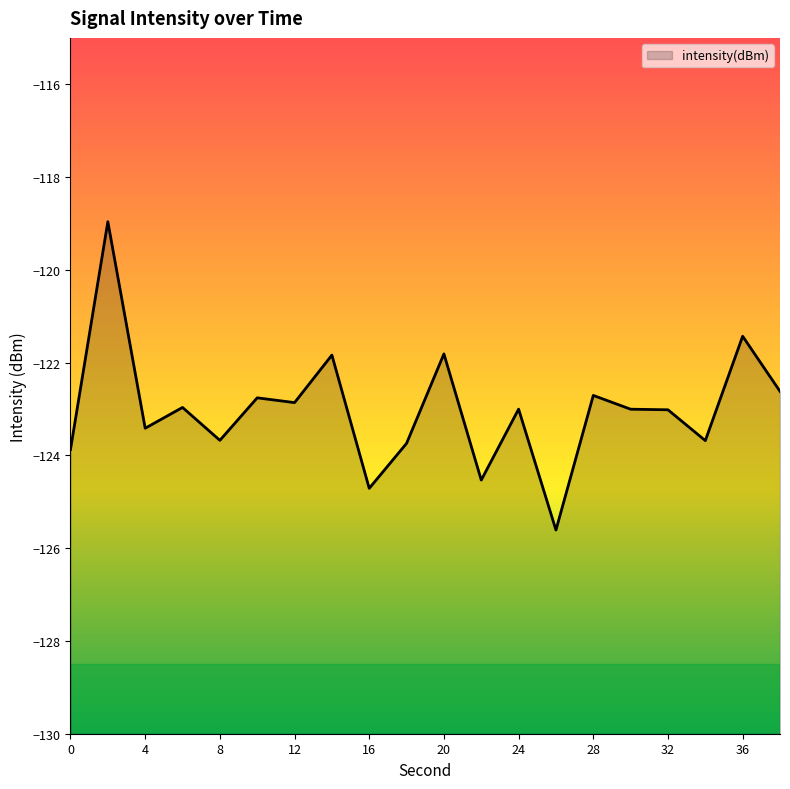

Rank the categories by value from lowest to highest.

26, 16, 22, 0, 18, 34, 8, 4, 32, 30, 24, 6, 12, 10, 28, 38, 14, 20, 36, 2